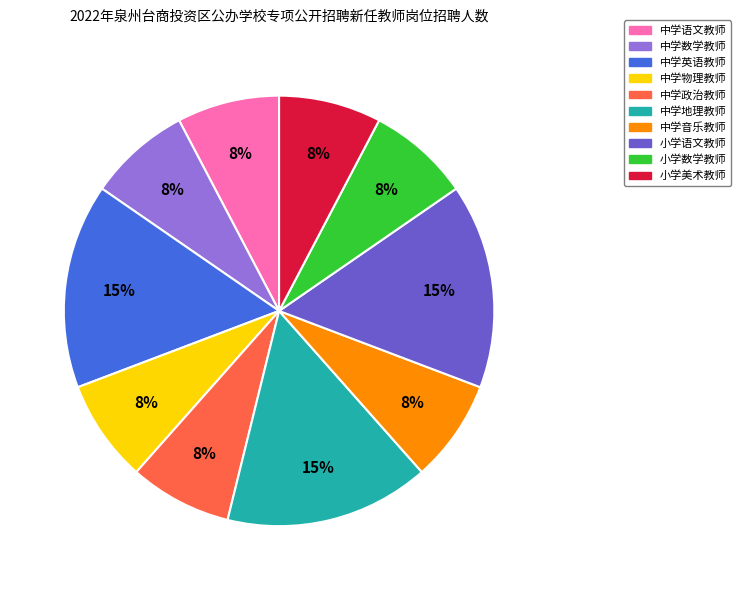

True or false: 中学地理教师 accounts for 15% of the total.

True